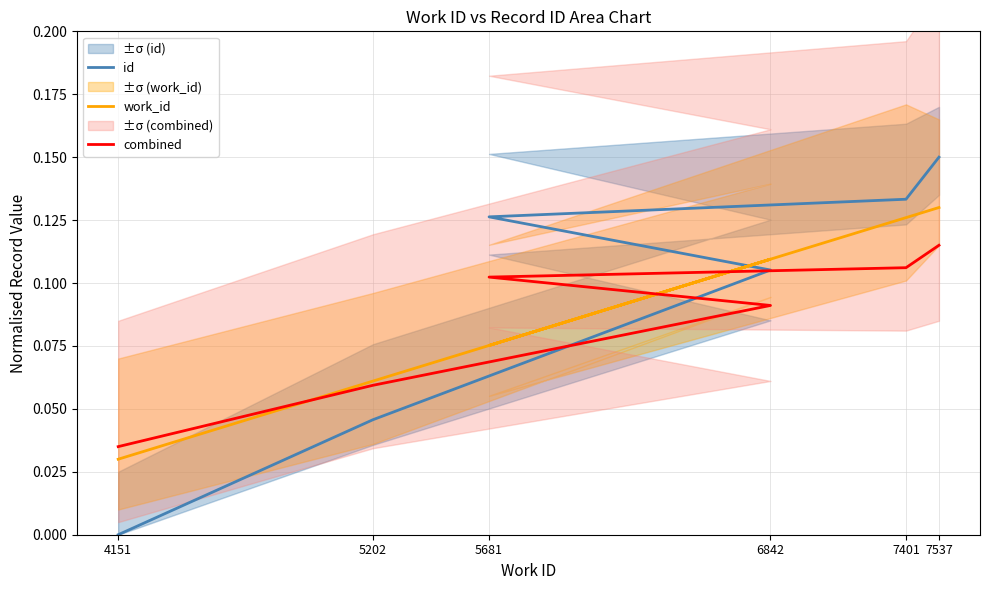

What is the total value across all series at 5202?

0.2